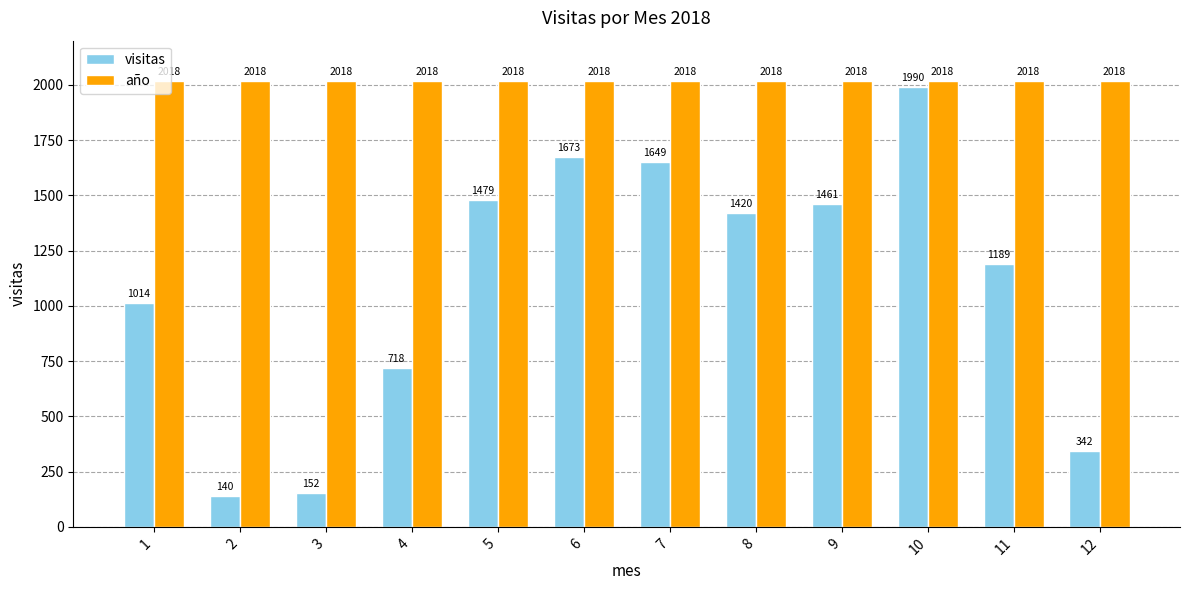

What is the value of the año bar at the 5th from the left?

2018